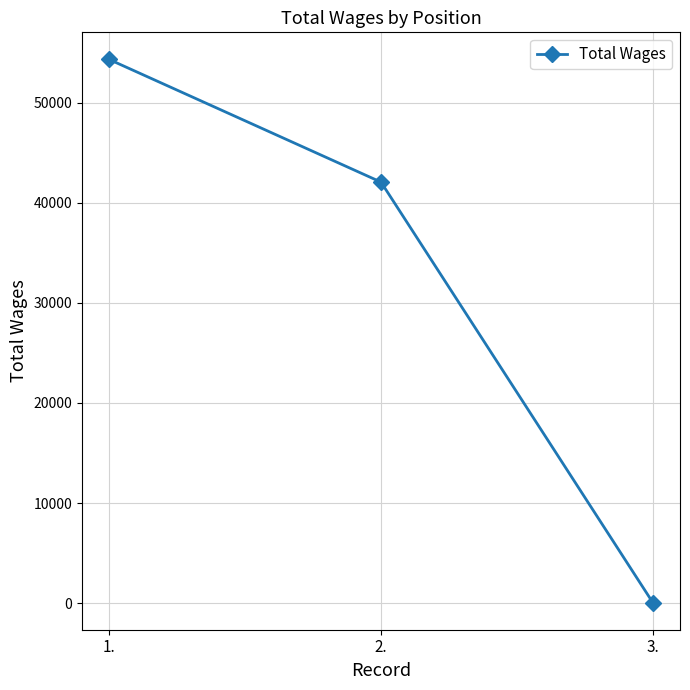

The value at 1. is 25757. True or false?

False